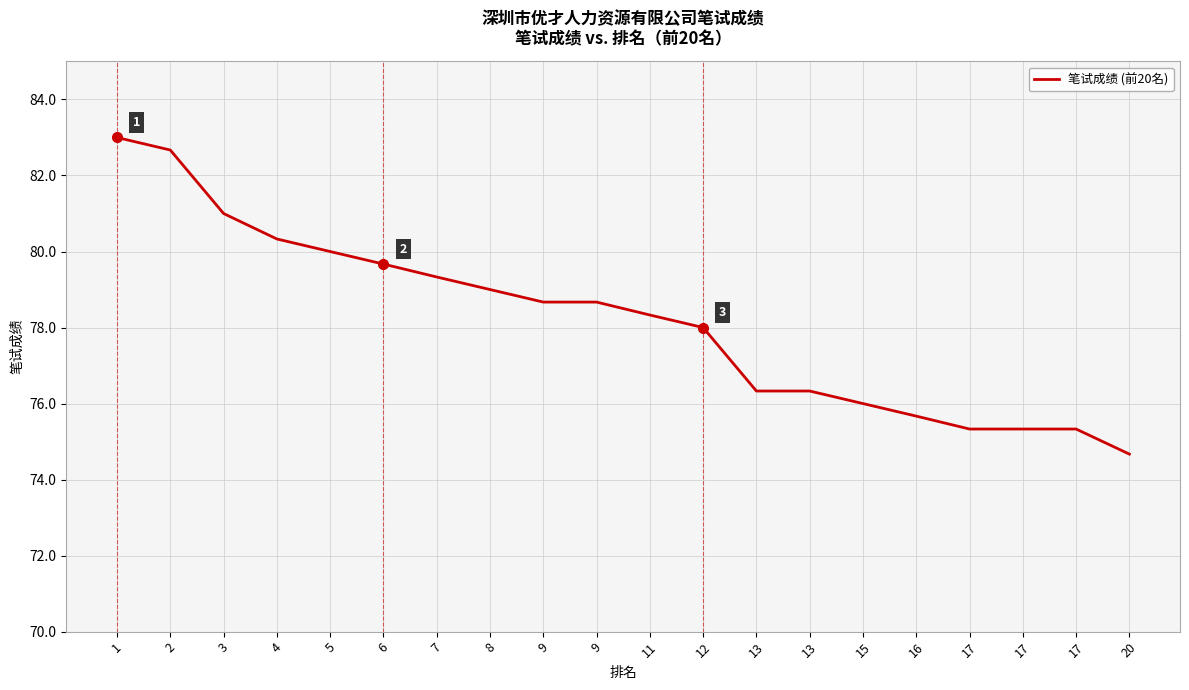

Rank the categories by value from lowest to highest.

20, 17, 17, 17, 16, 15, 13, 13, 12, 11, 9, 9, 8, 7, 6, 5, 4, 3, 2, 1